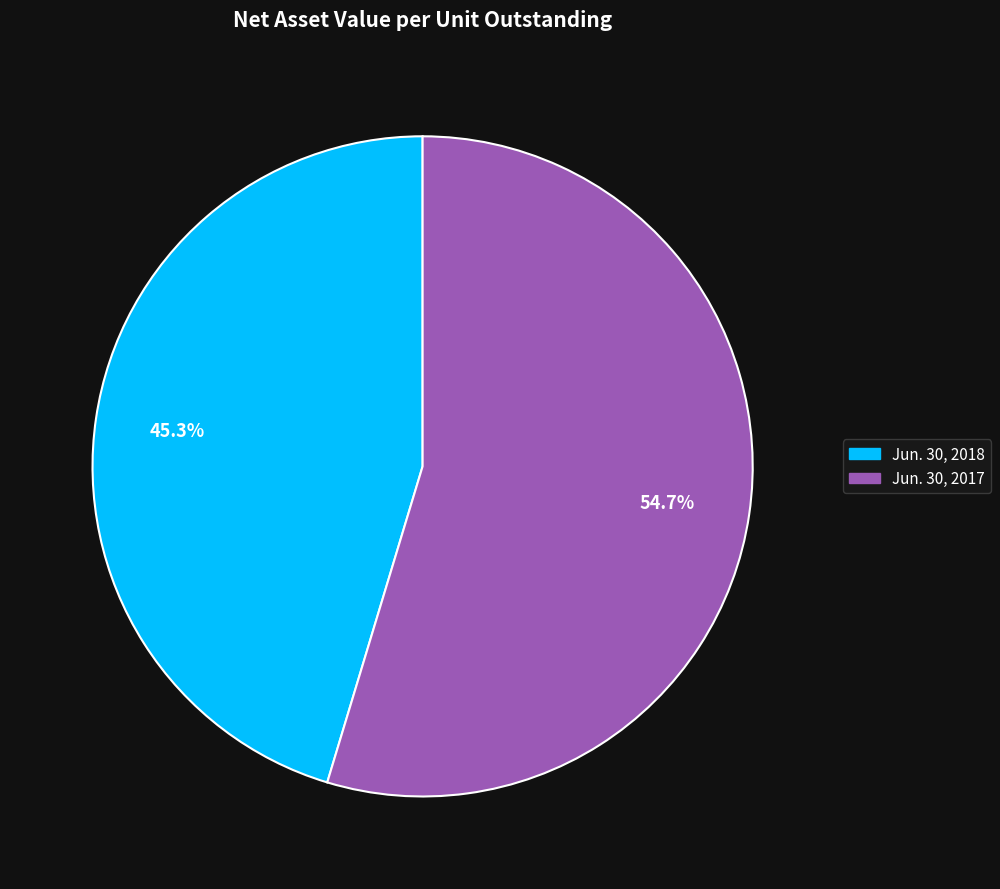

What is the largest slice in the pie chart?

Jun. 30, 2017